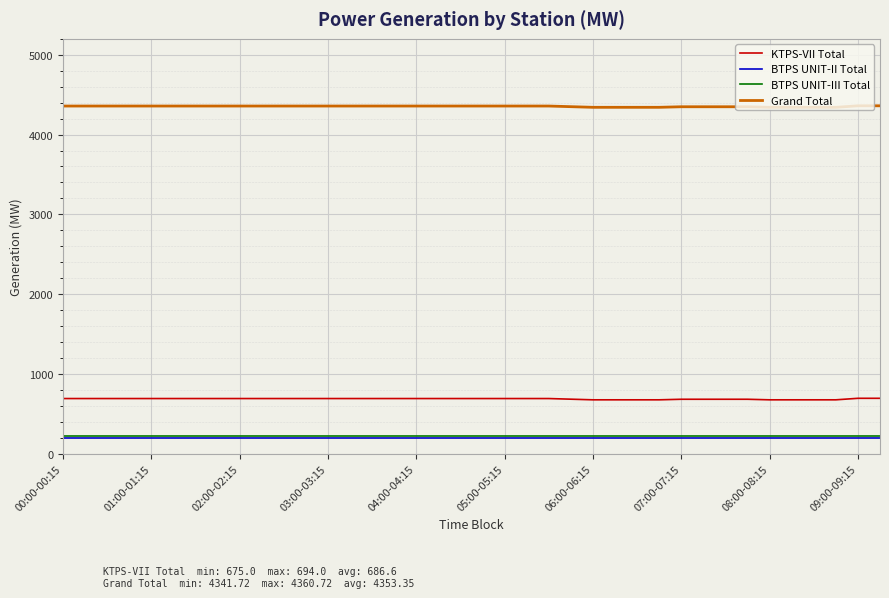

What is the maximum value for BTPS UNIT-II Total?

195.0